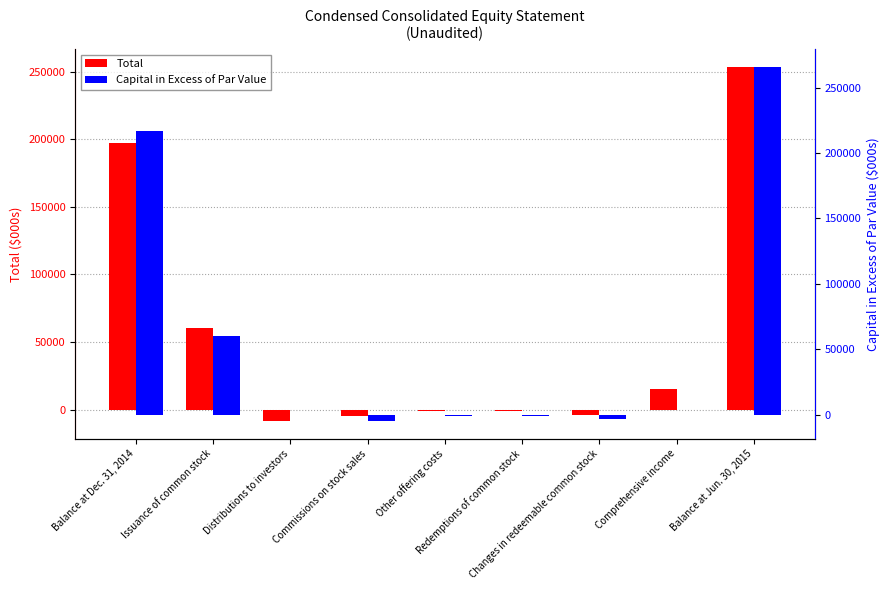

How many series are shown in this chart?

2